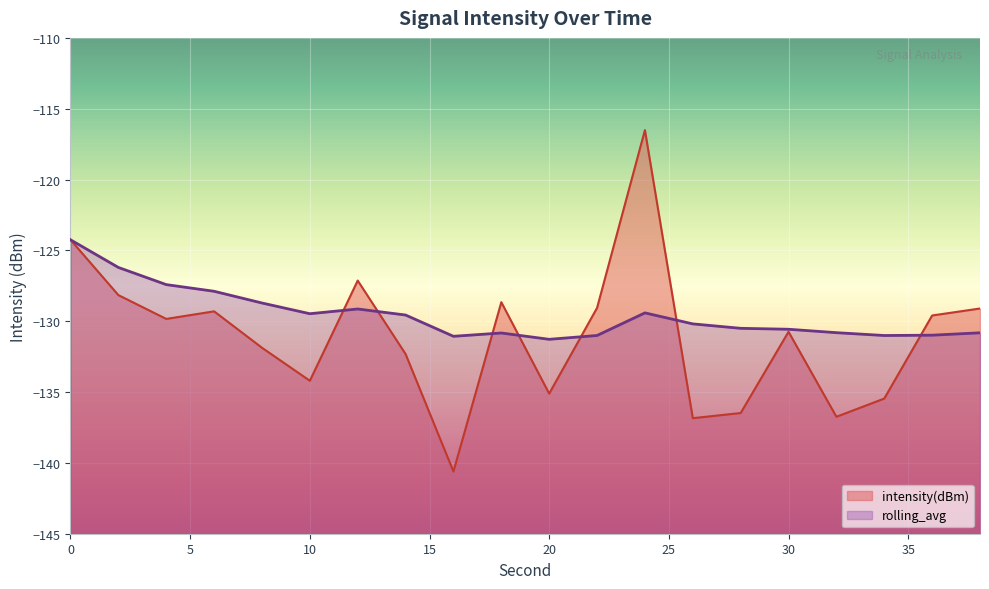

What is the minimum value shown in the chart?

-140.6